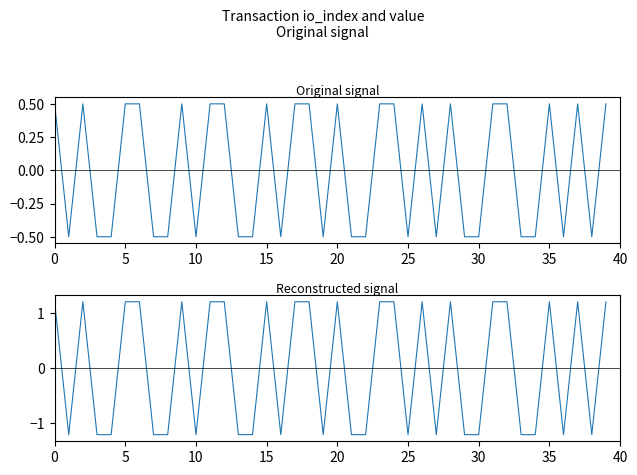

How many intersections are there between io_index and value?

28